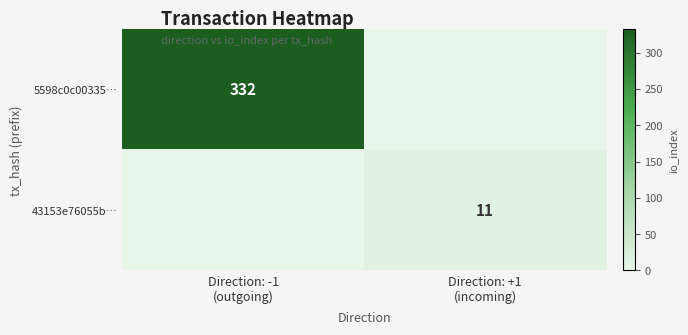

How many data points does each series have?

2